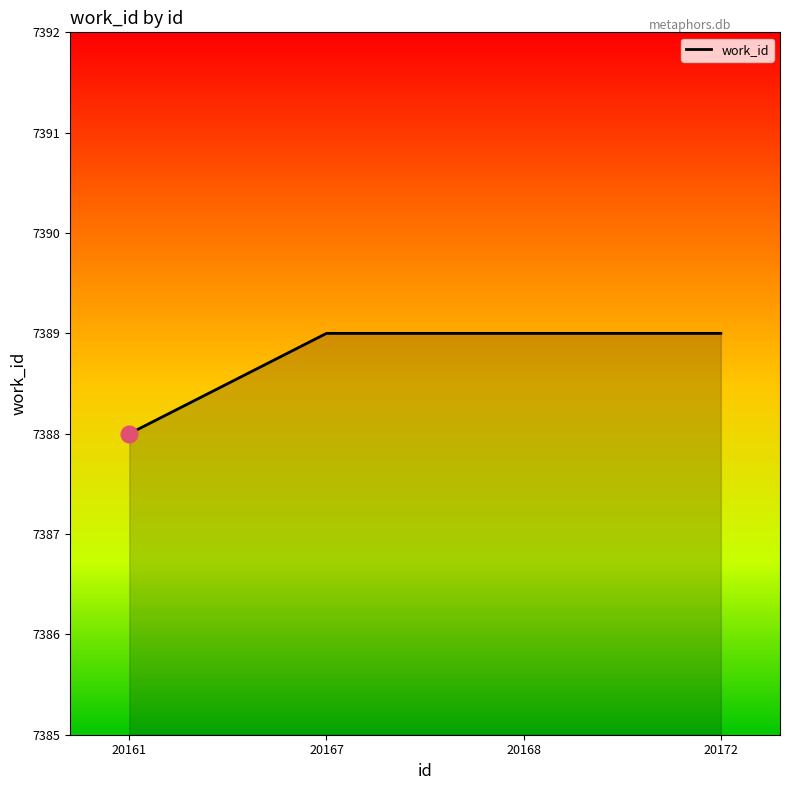

Approximately how many times larger is the value at 20168 compared to 20167?

1.0